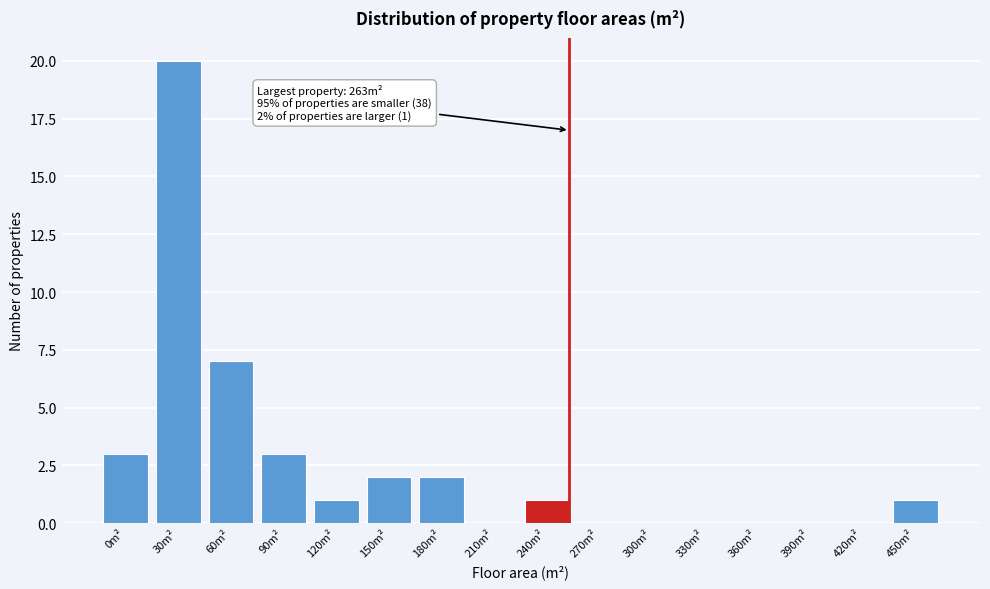

Reading left to right, extract all data points from this chart.

0m²=3	30m²=20	60m²=7	90m²=3	120m²=1	150m²=2	180m²=2	210m²=0	240m²=1	270m²=0	300m²=0	330m²=0	360m²=0	390m²=0	420m²=0	450m²=1